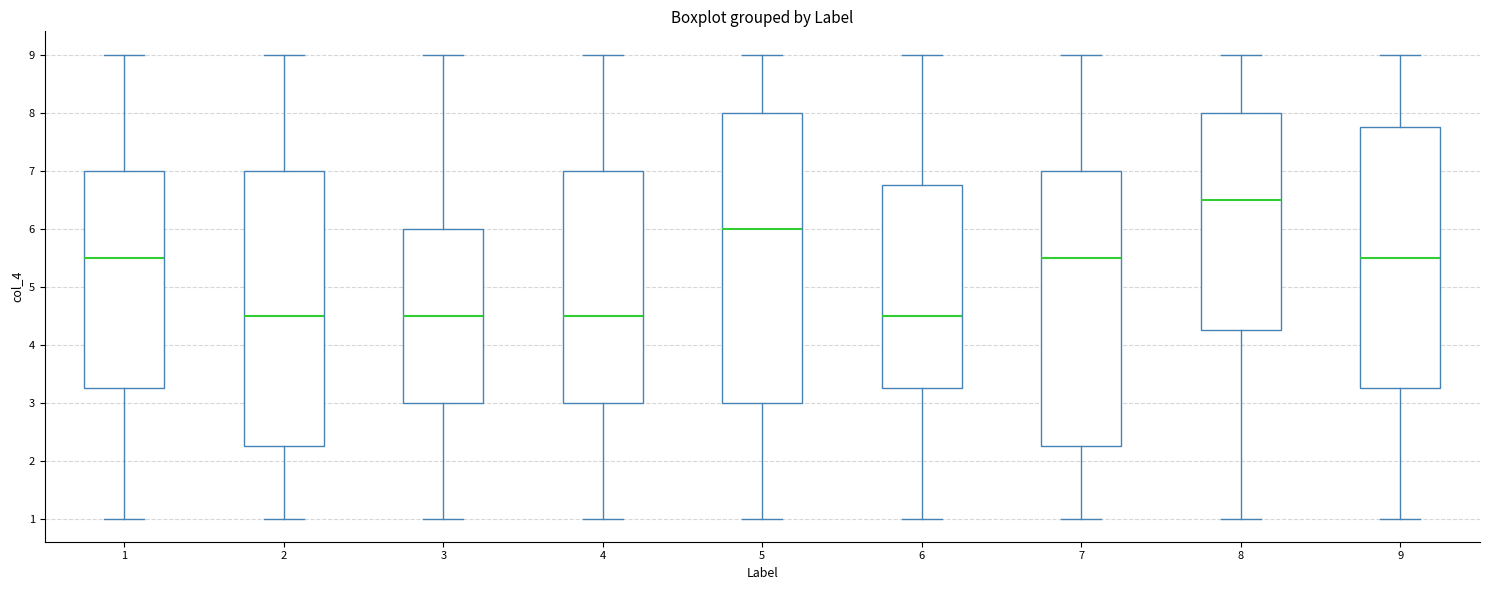

Where is the upper edge of the box at x = 8 on the y-axis? The values are not printed on the chart, so give them approximately, as read against the axis.

8.0